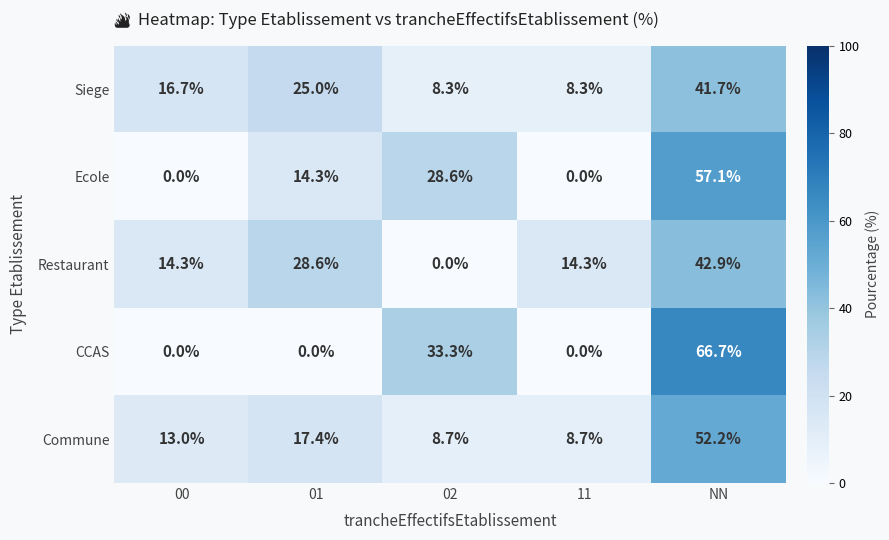

Which series has the largest total across all categories?

Restaurant